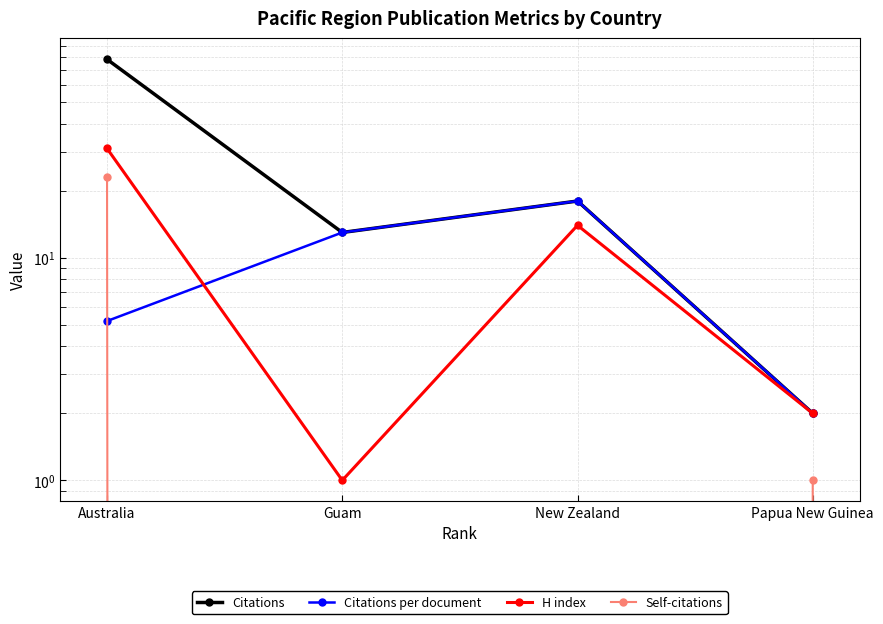

What is the sum of all Citations values?

111.0